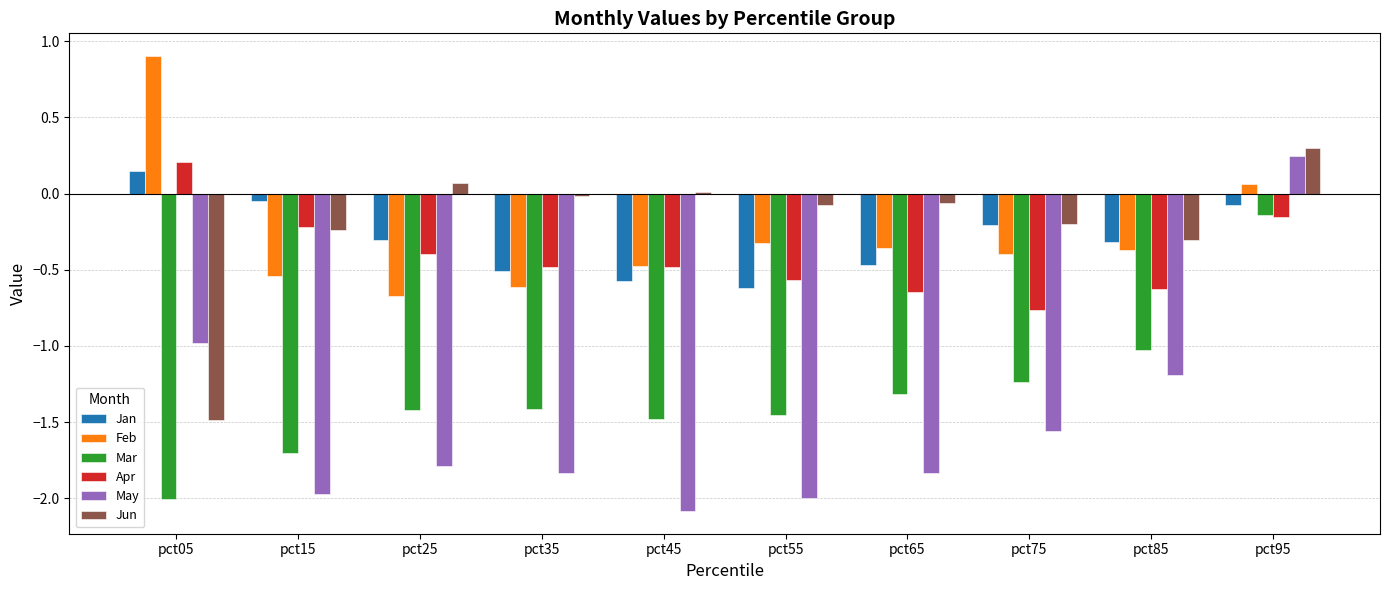

What is the difference between the second highest and minimum values in the May series?

1.1